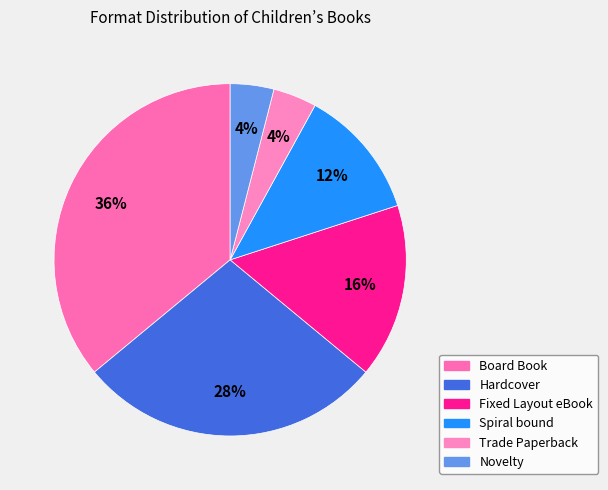

Count the number of slices in the pie.

6